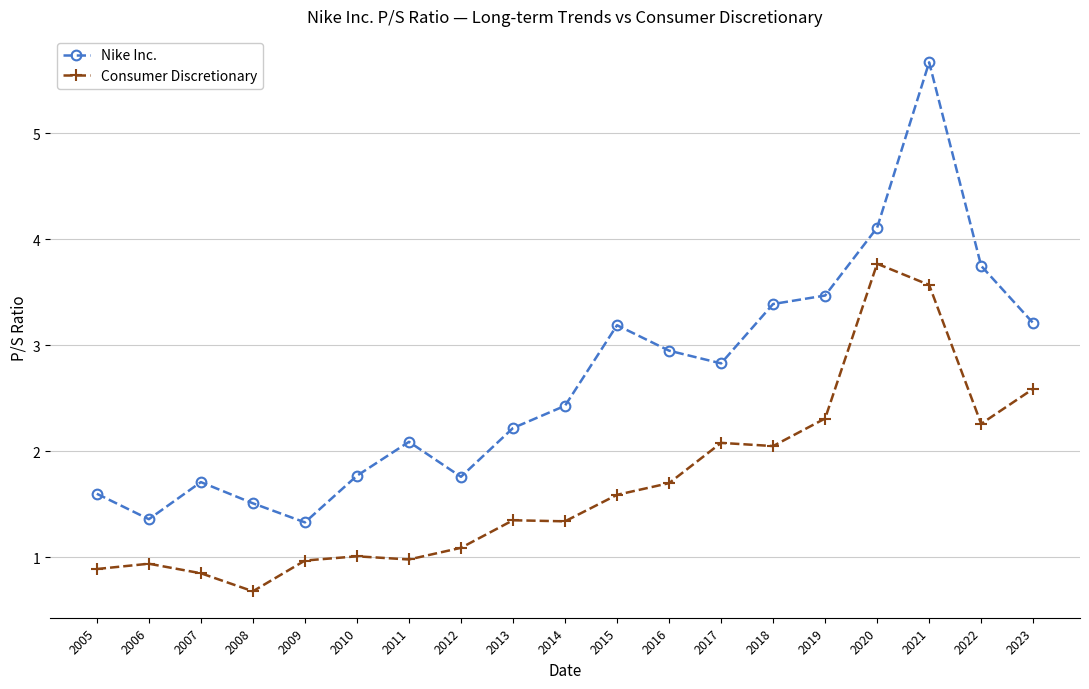

Which series has the largest range (max minus min)?

Nike Inc.